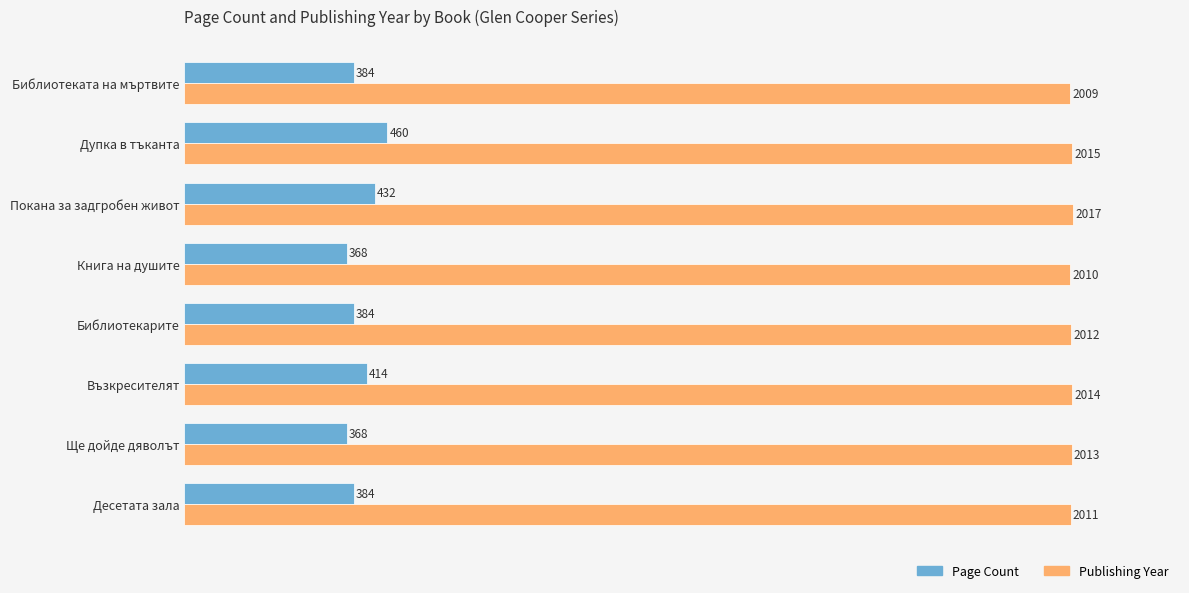

At which category is the sum across all series the highest?

Дупка в тъканта